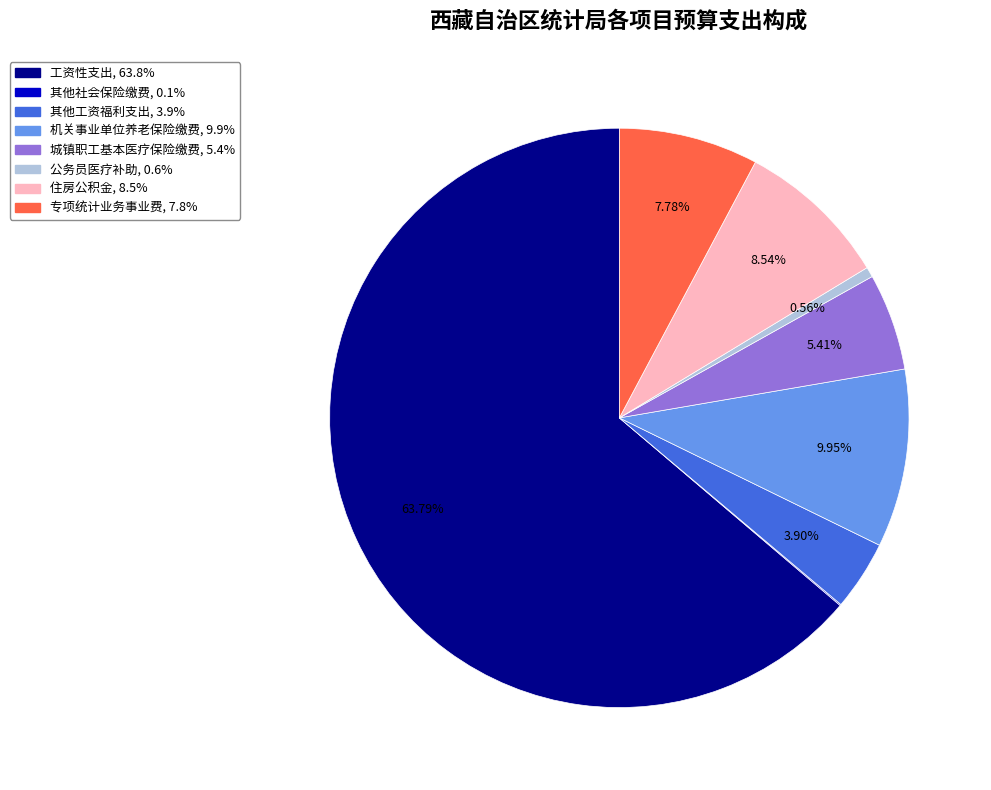

To the nearest percent, what is the combined percentage of 机关事业单位养老保险缴费 and 工资性支出?

74%